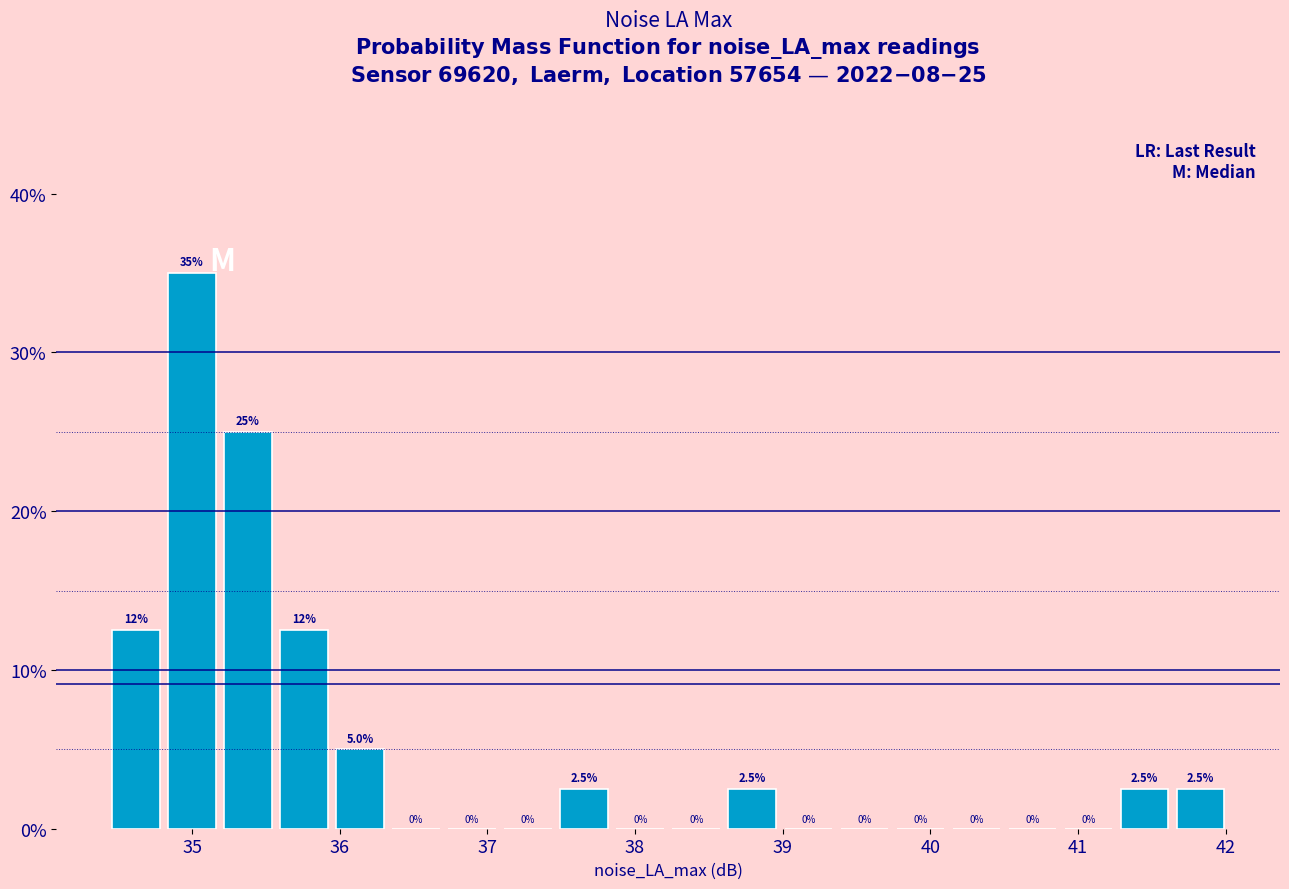

Read against the x-axis, roughly where is the centre of the tallest bar?

35.0